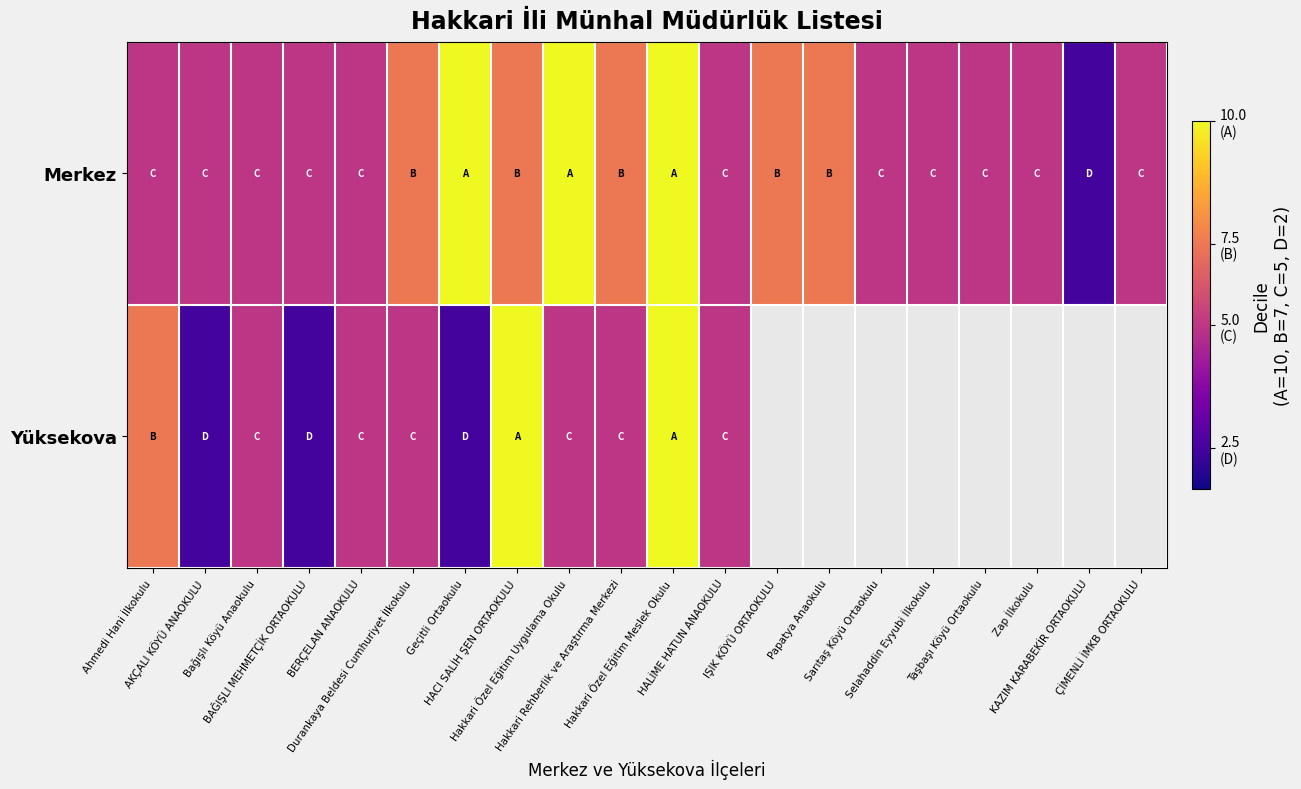

What is the total value across all series at BERÇELAN ANAOKULU?

10.0